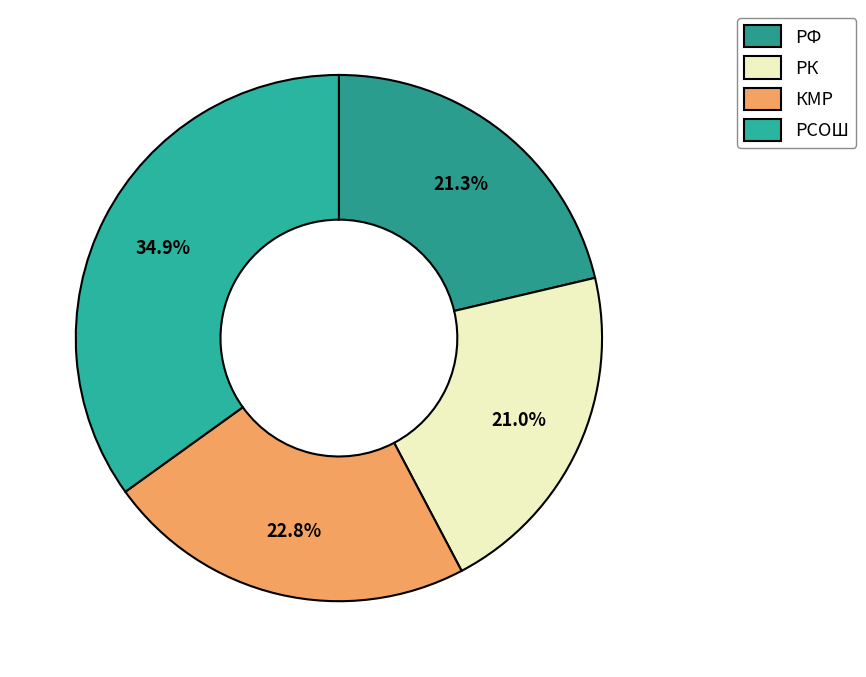

To the nearest percent, what percentage of the pie is РК?

21%